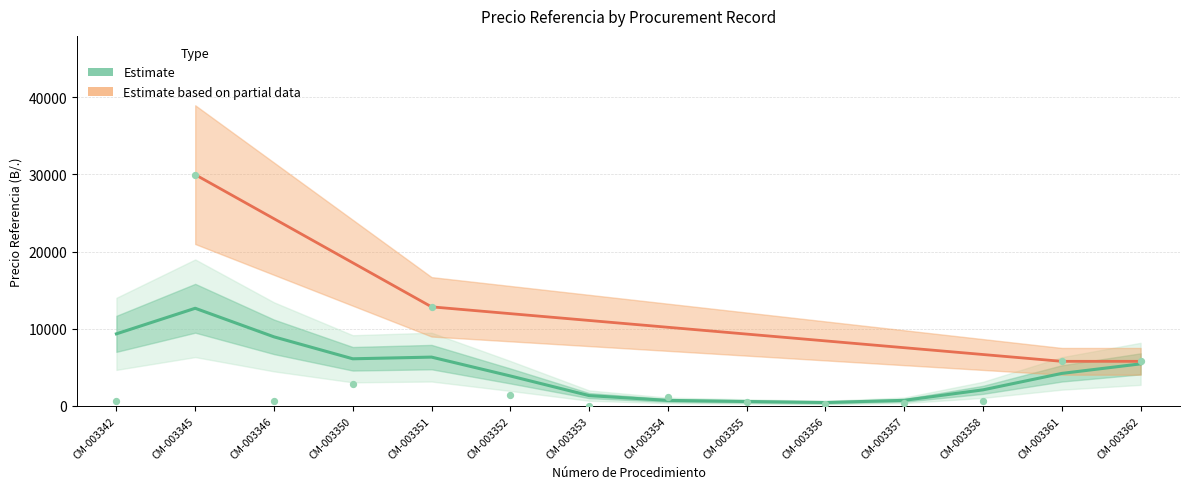

Between CM-003356 and CM-003345, which is larger?

CM-003345